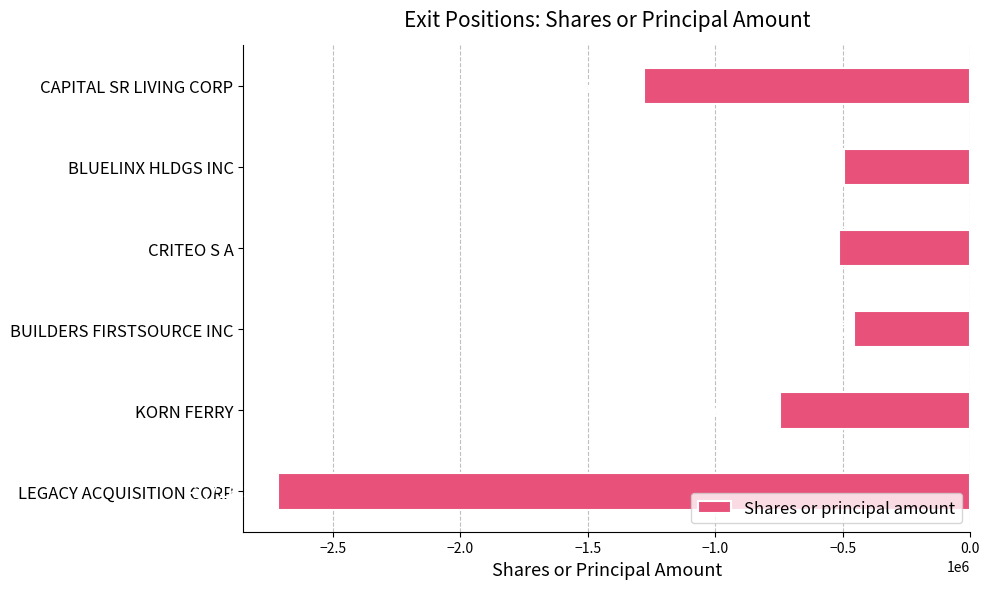

List the labels in order of value, smallest first.

LEGACY ACQUISITION CORP, CAPITAL SR LIVING CORP, KORN FERRY, CRITEO S A, BLUELINX HLDGS INC, BUILDERS FIRSTSOURCE INC